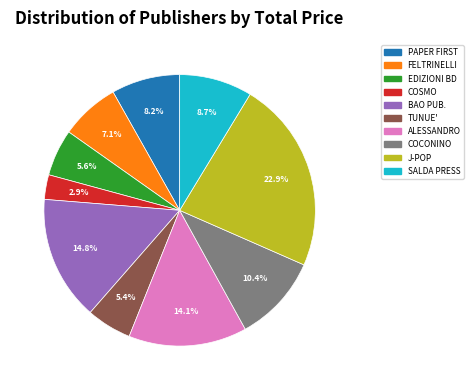

Is there any slice that represents more than half of the pie?

No